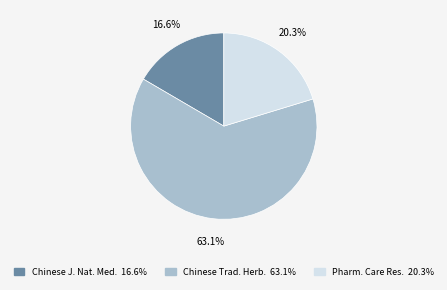

How many segments does this pie chart have?

3